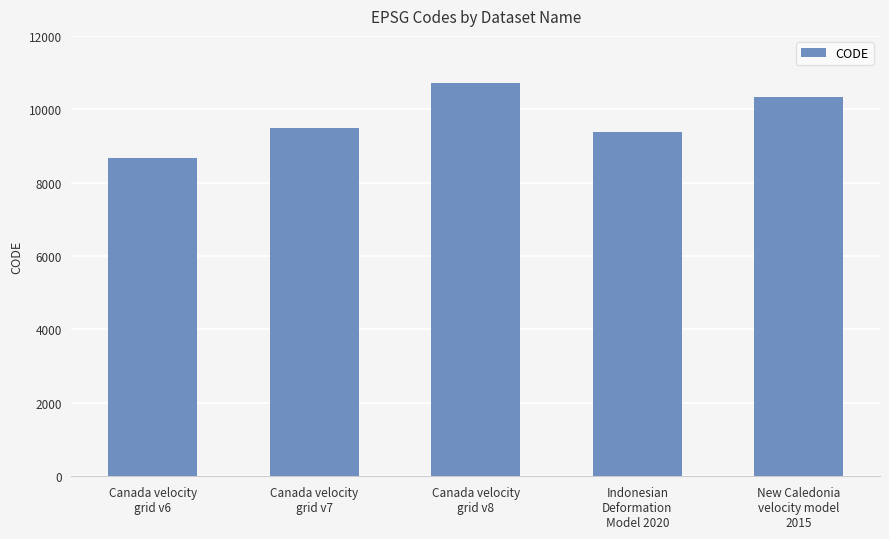

What is the change in value from Canada velocity
grid v7 to New Caledonia
velocity model
2015?

+840